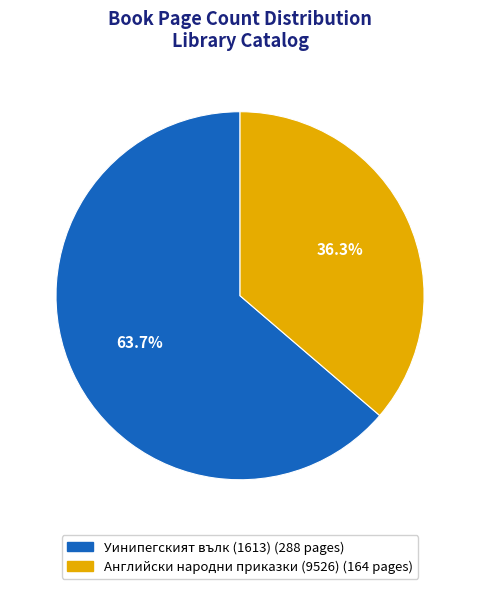

Count the number of slices in the pie.

2